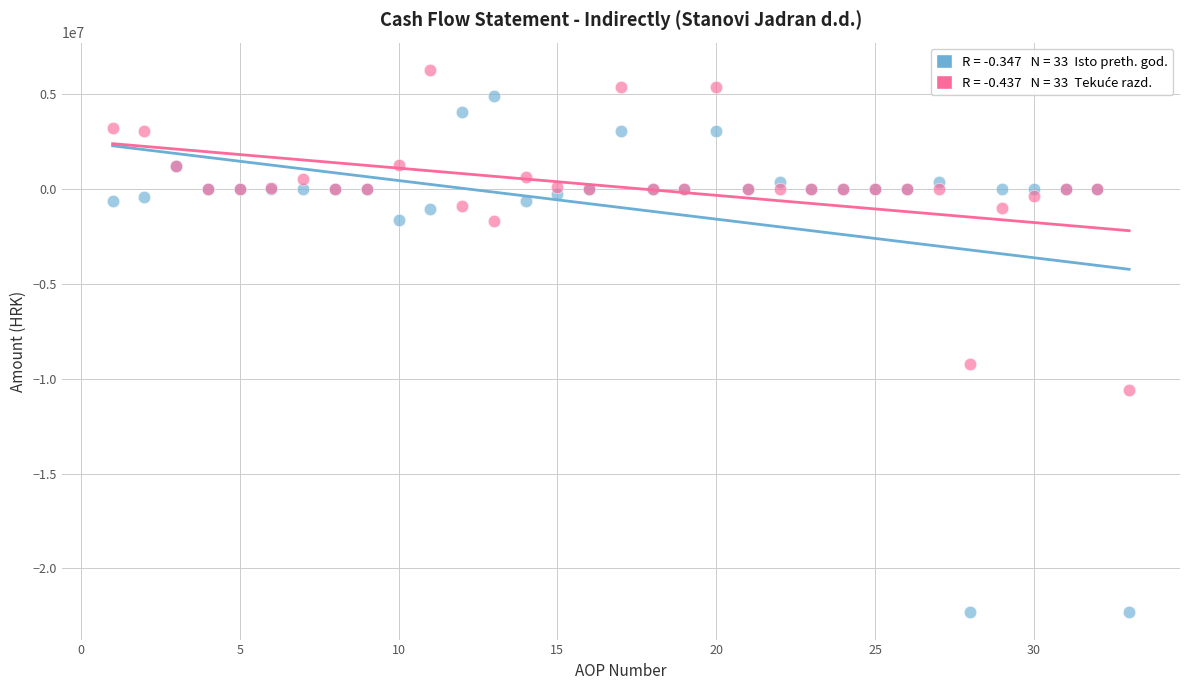

Across all series, what Y value is closest to -8010848?

-9207175